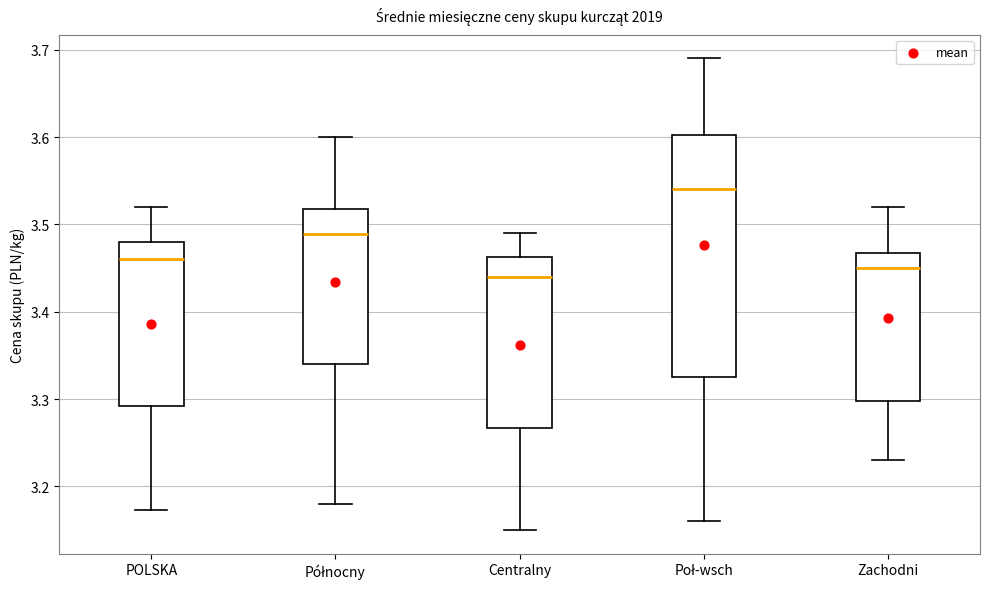

Where does the median line of the box for Zachodni sit on the y-axis? The values are not printed on the chart, so give them approximately, as read against the axis.

3.45